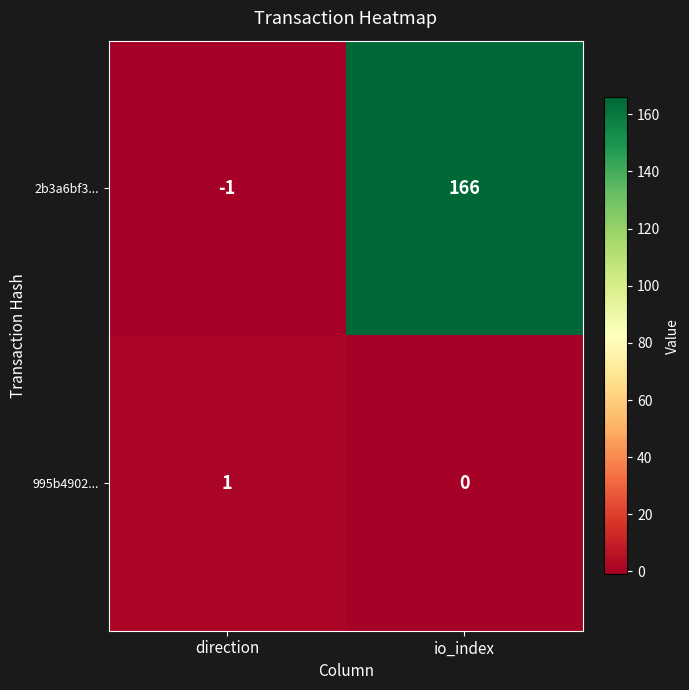

At which label is 995b4902... closest to 0?

io_index